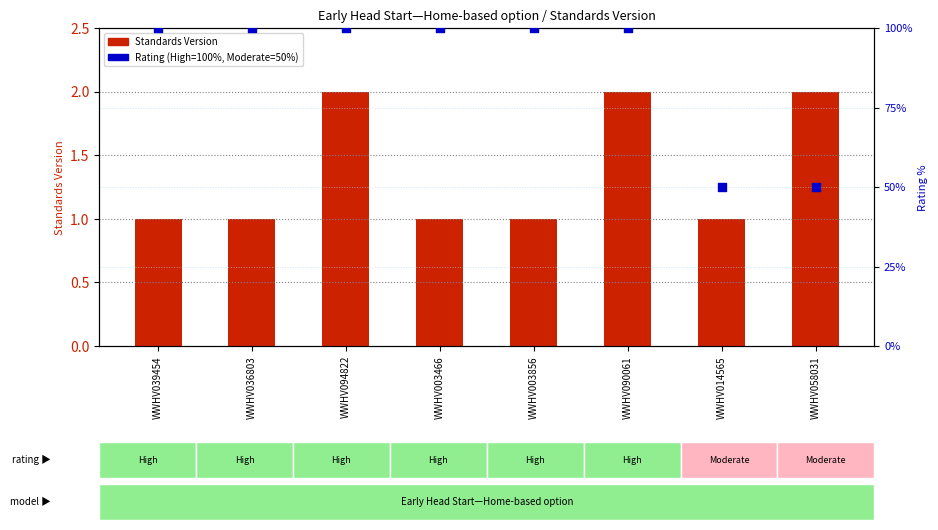

Which series has the largest total across all categories?

Rating (High=100, Moderate=50)